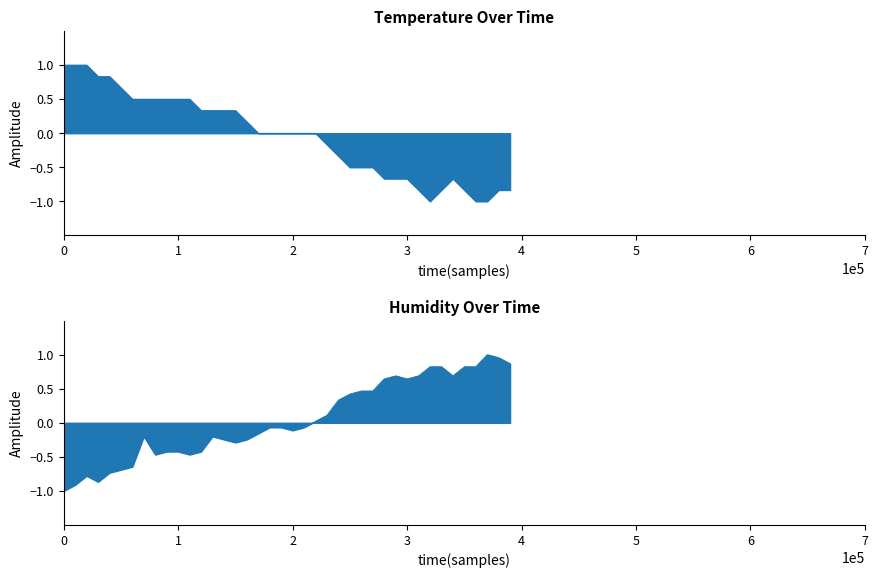

What is the difference between the humidity values at 00:23 and 00:01?

0.6